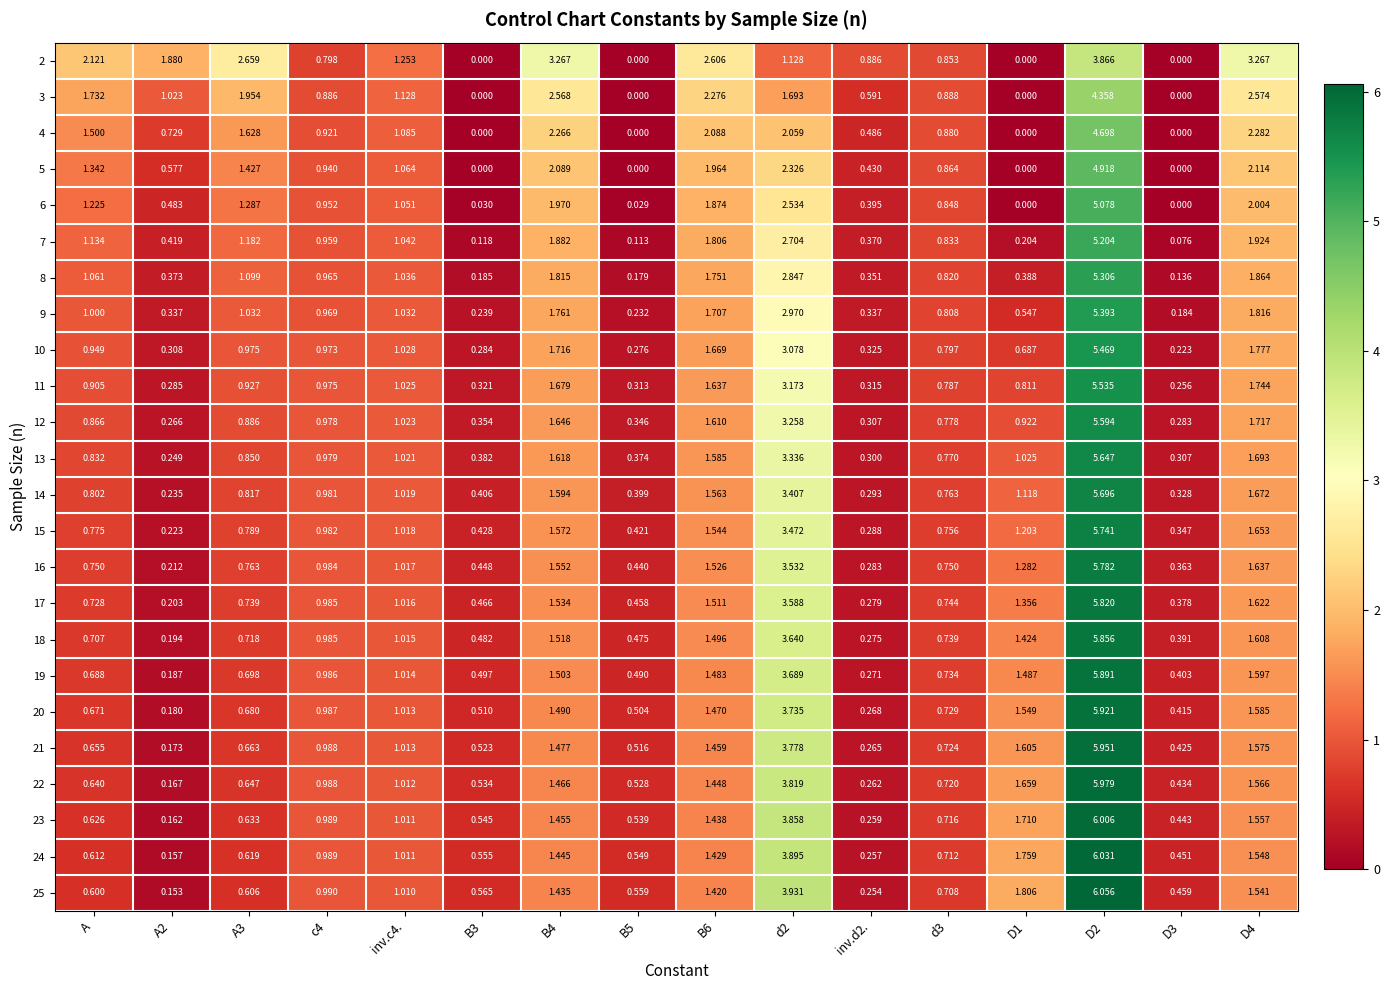

Is the value of 23 at d3 greater than the value of 13 at A2?

Yes